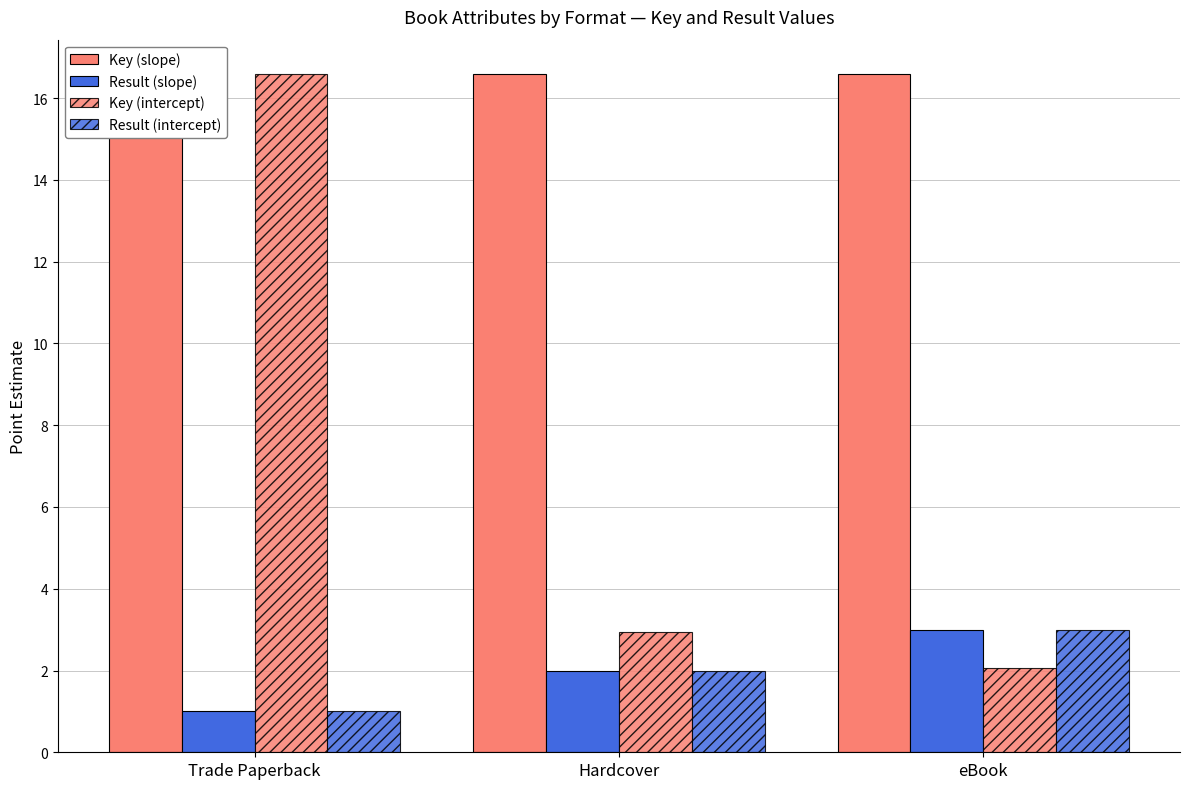

Reading left to right, list all the values displayed in this chart.

Key (slope): 16.6	16.6	16.6
Result (slope): 1.0	2.0	3.0
Key (intercept): 16.6	2.9	2.1
Result (intercept): 1.0	2.0	3.0